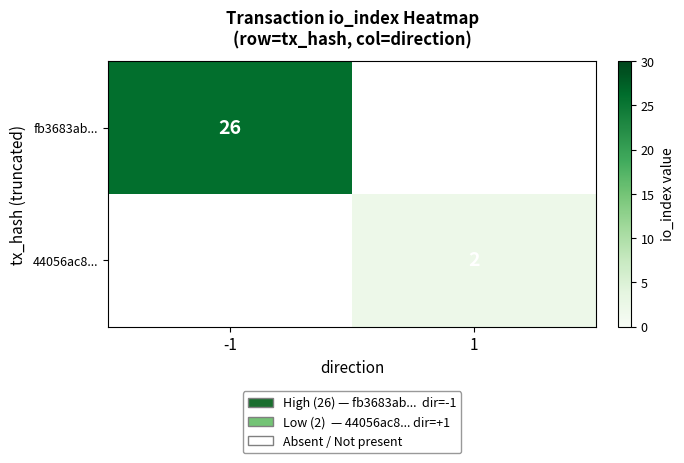

How many categories are shown in the chart?

2